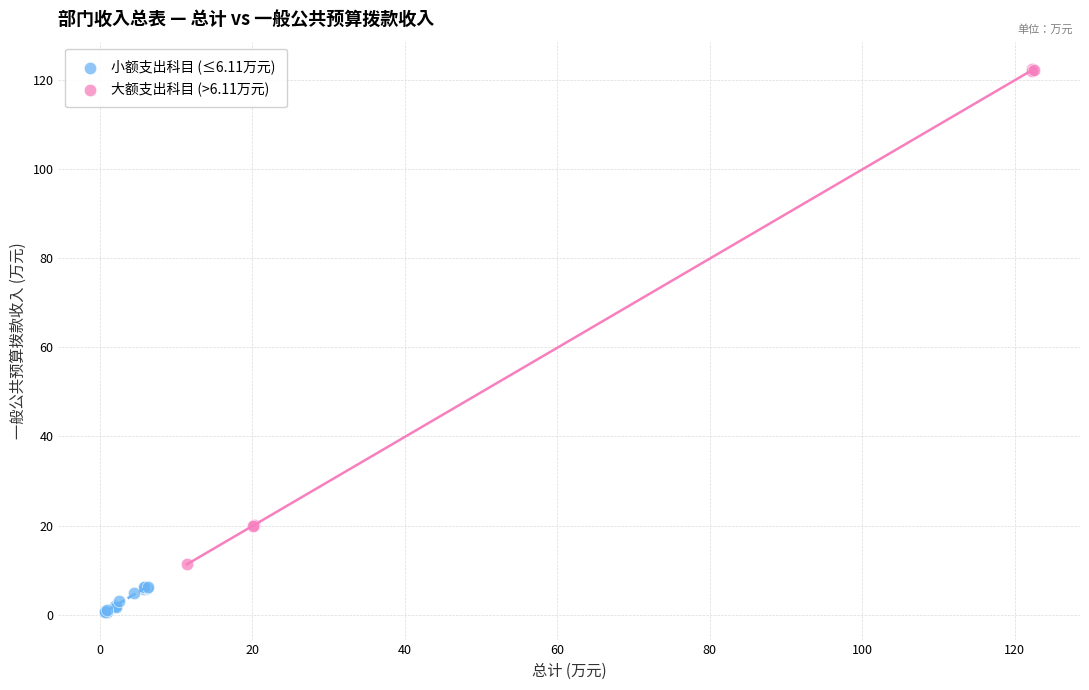

Which series reaches the maximum Y coordinate?

大额支出科目 (>6.11万元)